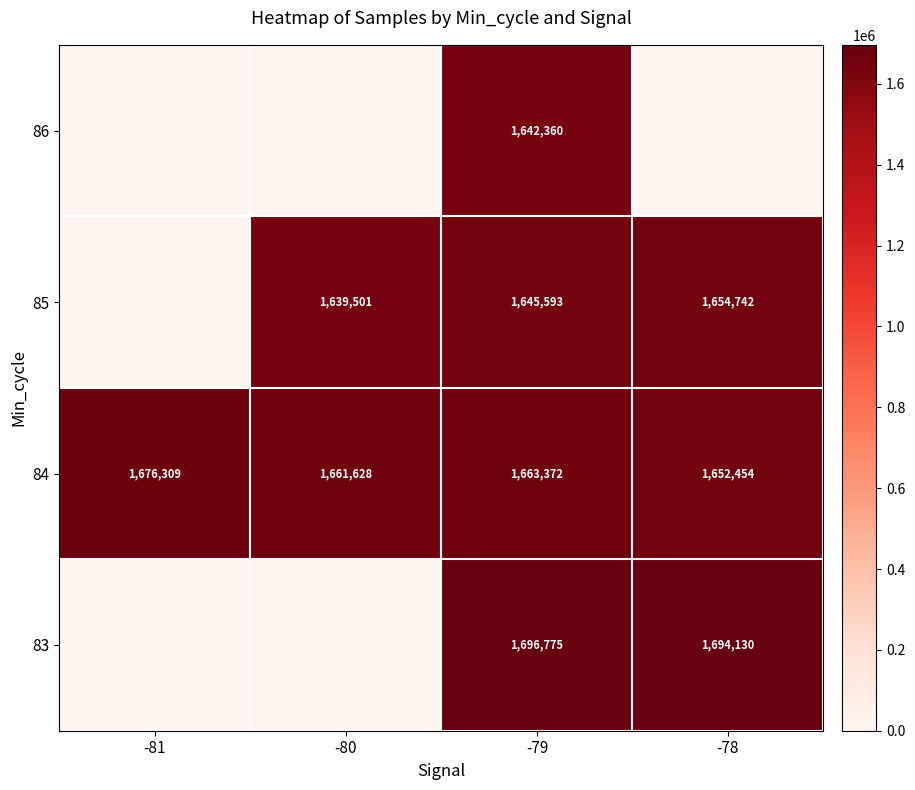

Which label corresponds to the largest value in the chart?

-79